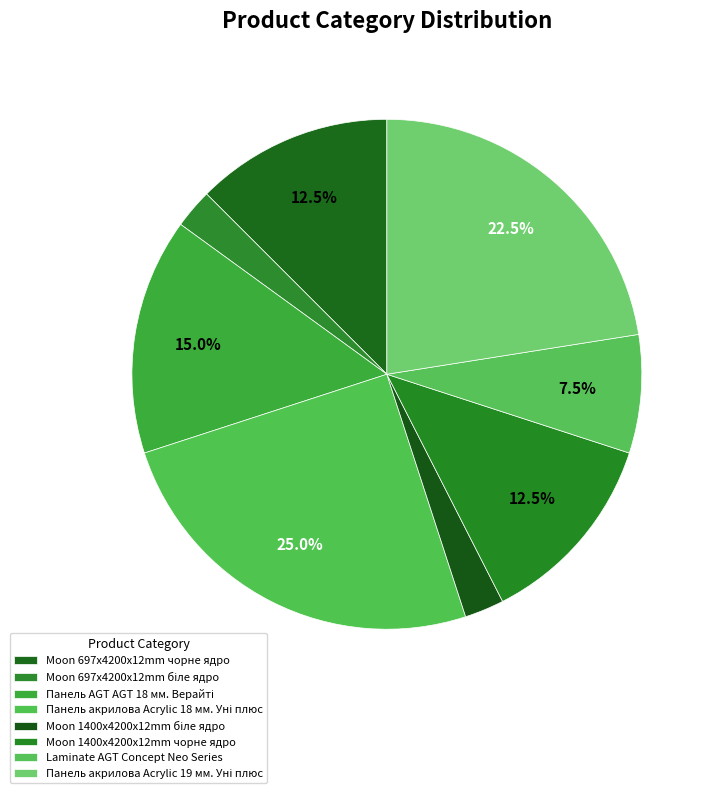

To the nearest percent, what percentage of the pie is Moon 697x4200x12mm біле ядро?

2%